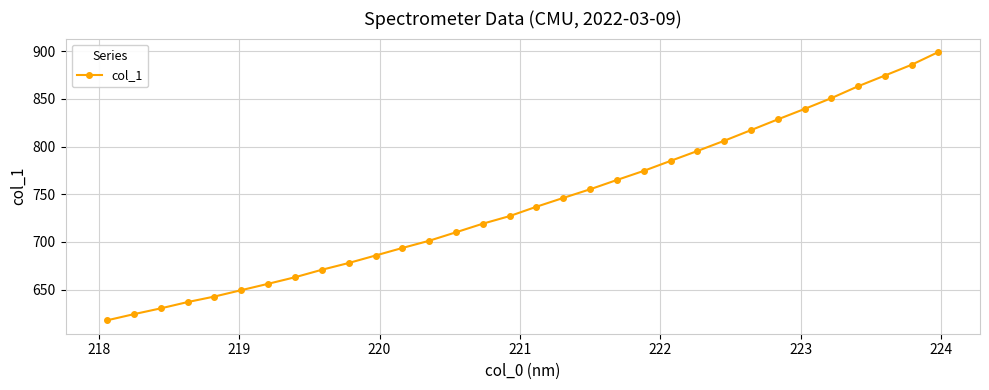

What is the value of the 3rd point from the left?

630.4